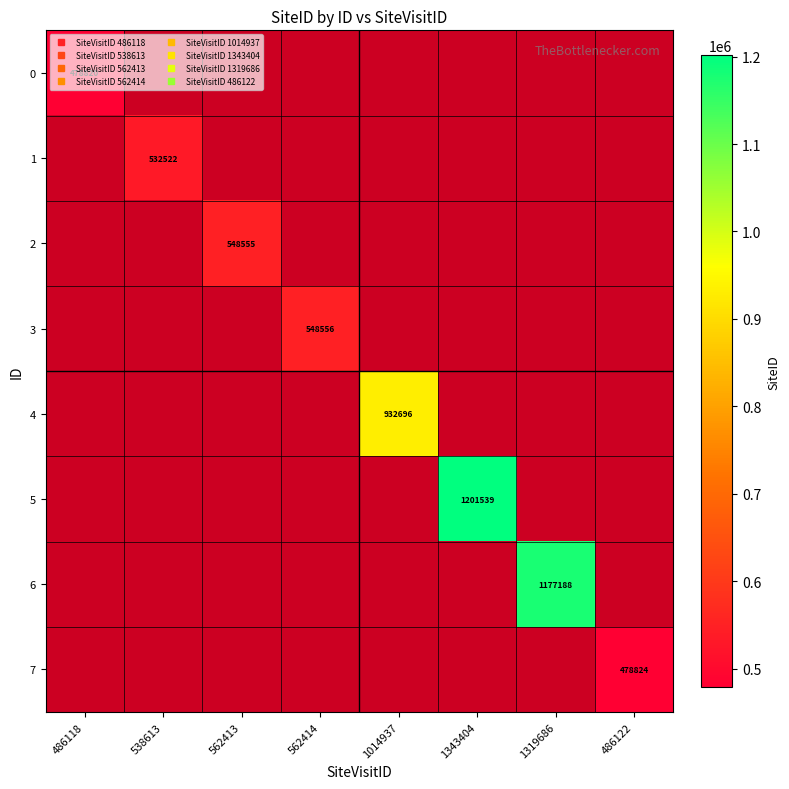

Which label corresponds to the largest value in the chart?

1343404